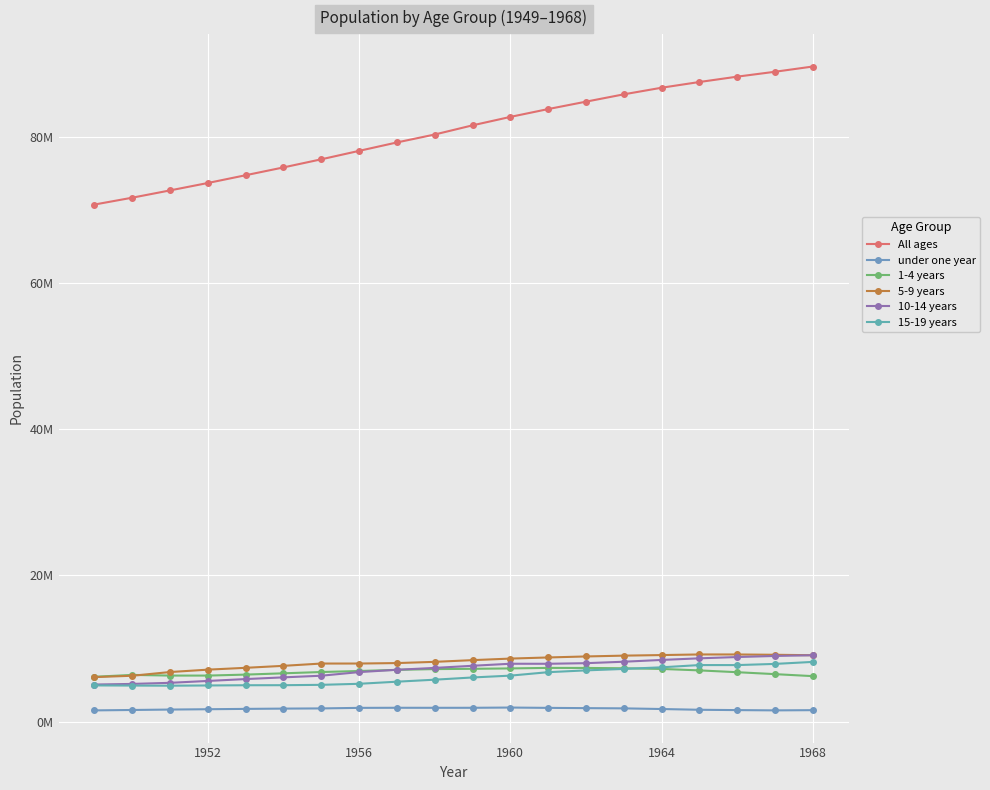

Does the chart display data point markers on the line(s)?

Yes